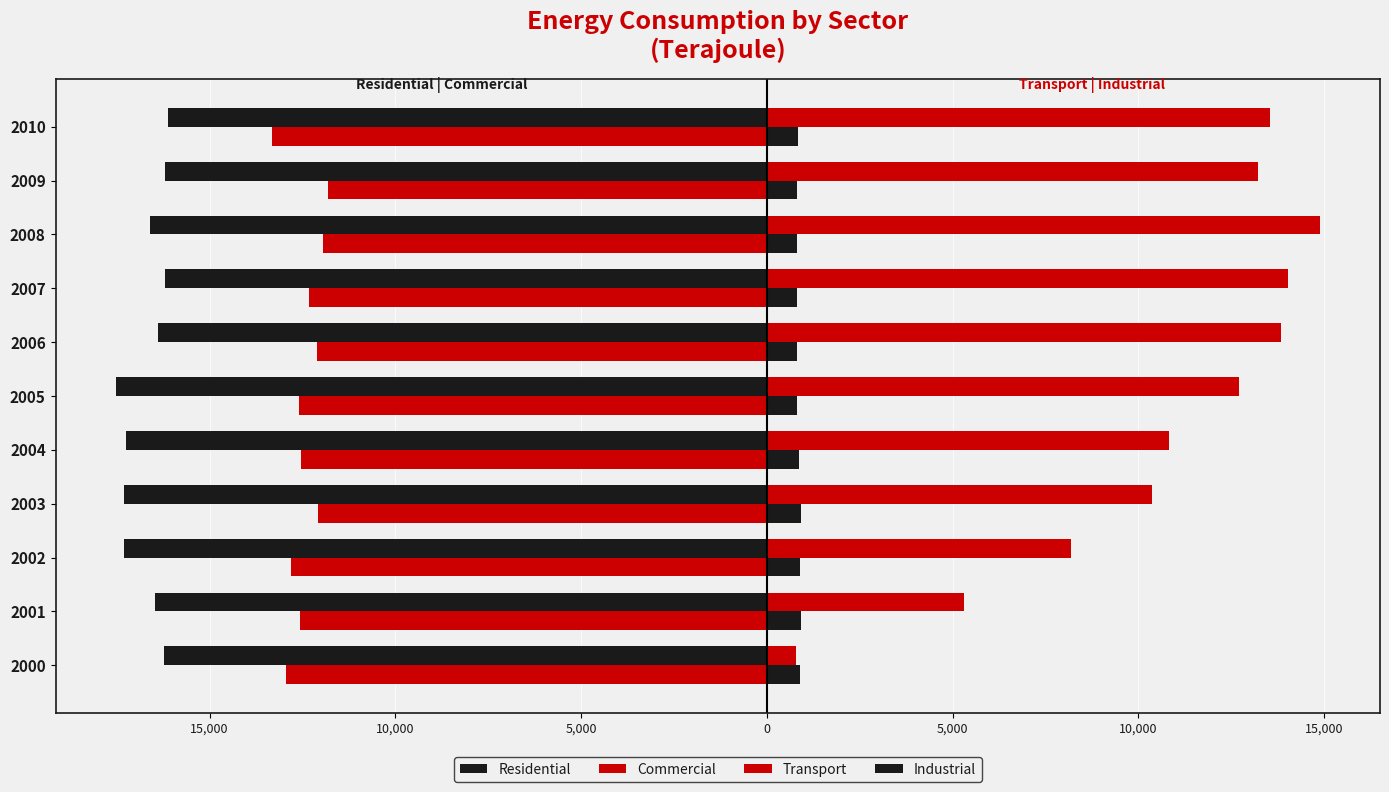

How many series are shown in this chart?

4